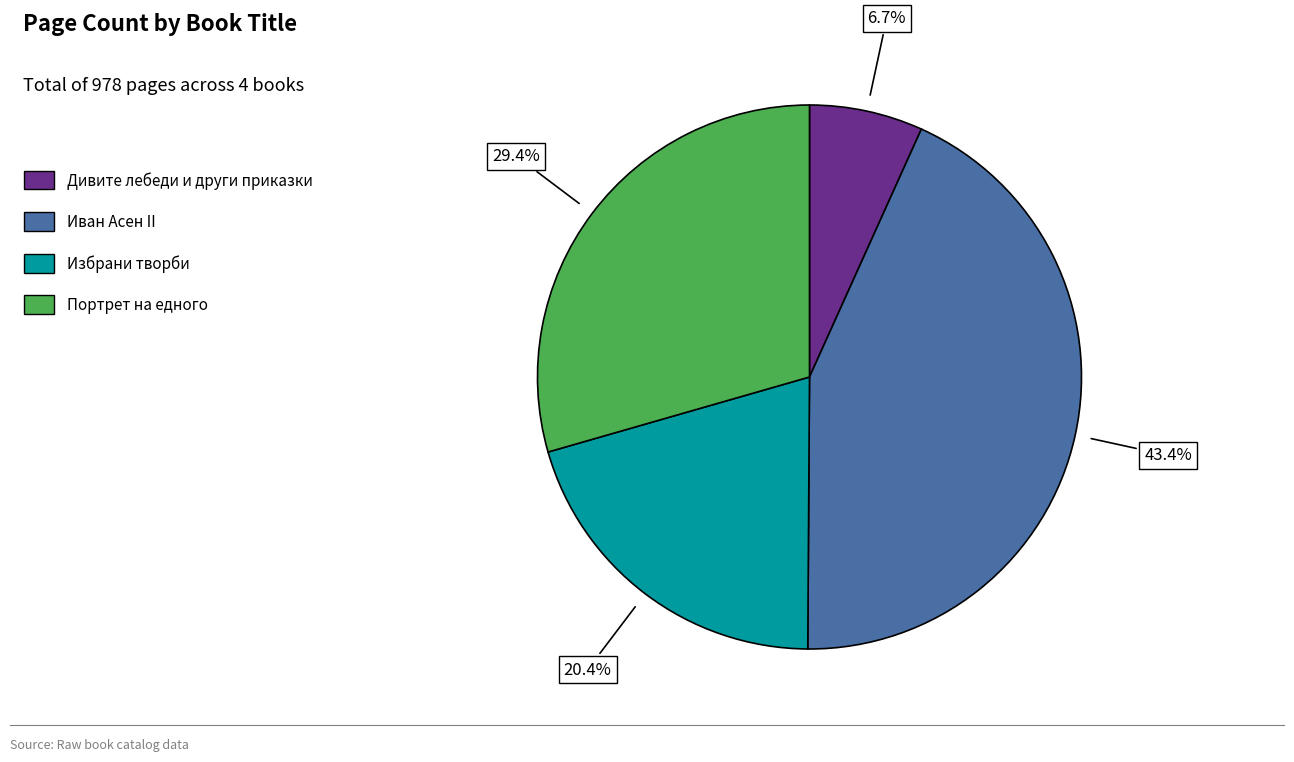

Which slice is the smallest?

Дивите лебеди и други приказки